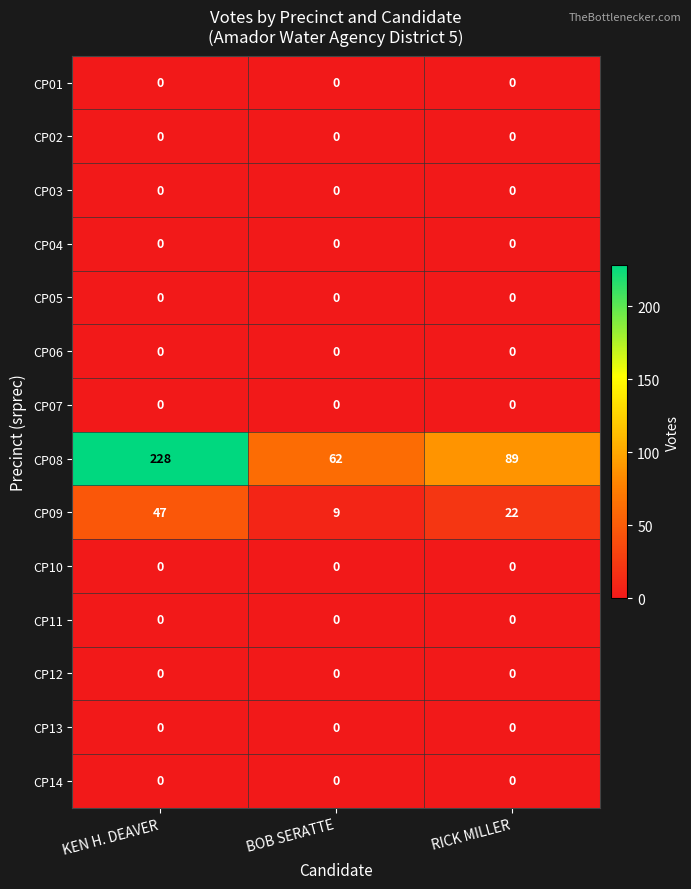

What is the sum of the CP08 values at KEN H. DEAVER and RICK MILLER?

317